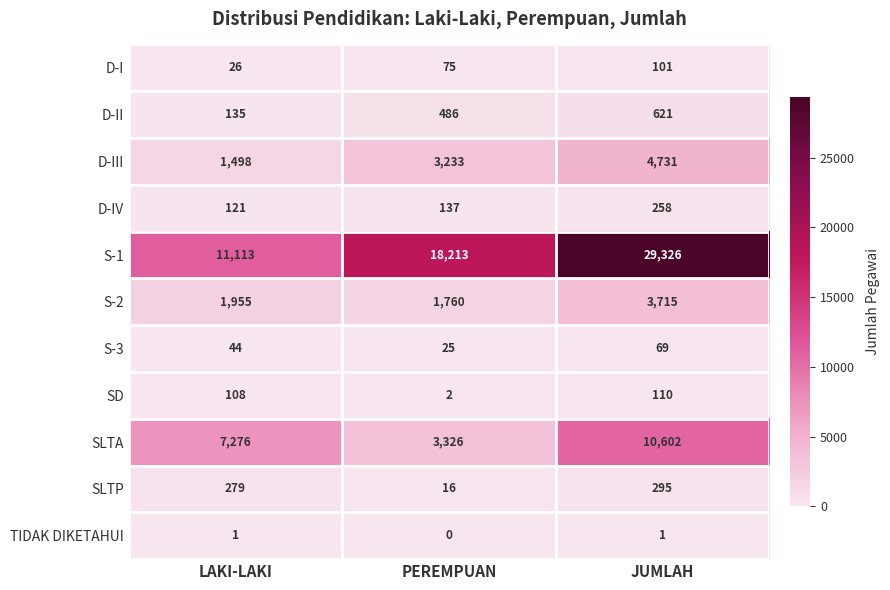

The D-I series shows 75 at PEREMPUAN. True or false?

True